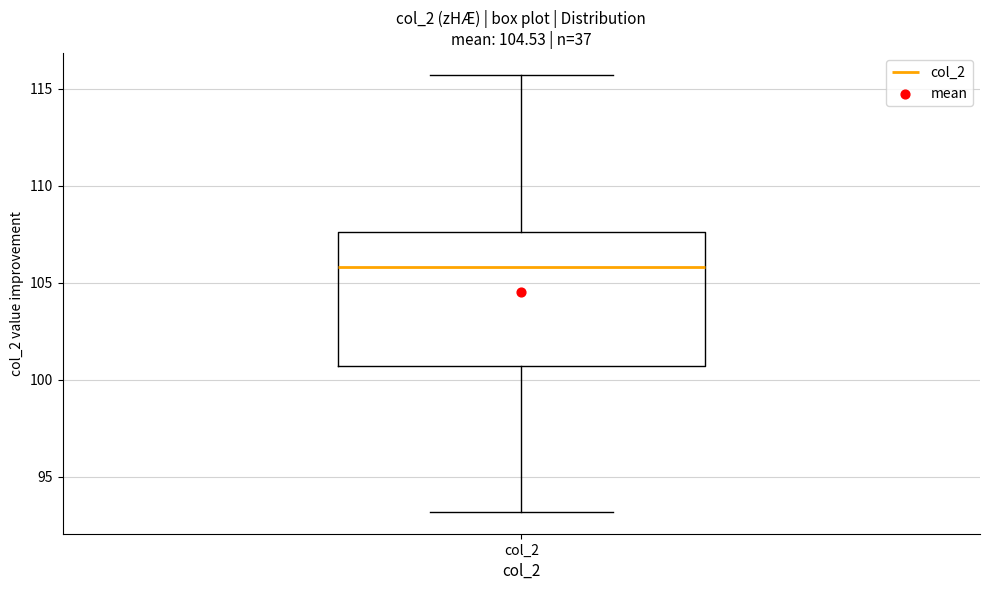

Read this box plot against the y-axis: the position of the median line, the range covered by the box, and the ends of both whiskers. The values are not printed on the chart, so give them approximately, as read against the axis.

median 106.0, box 100.5 to 107.5, whiskers 93.0 to 115.5